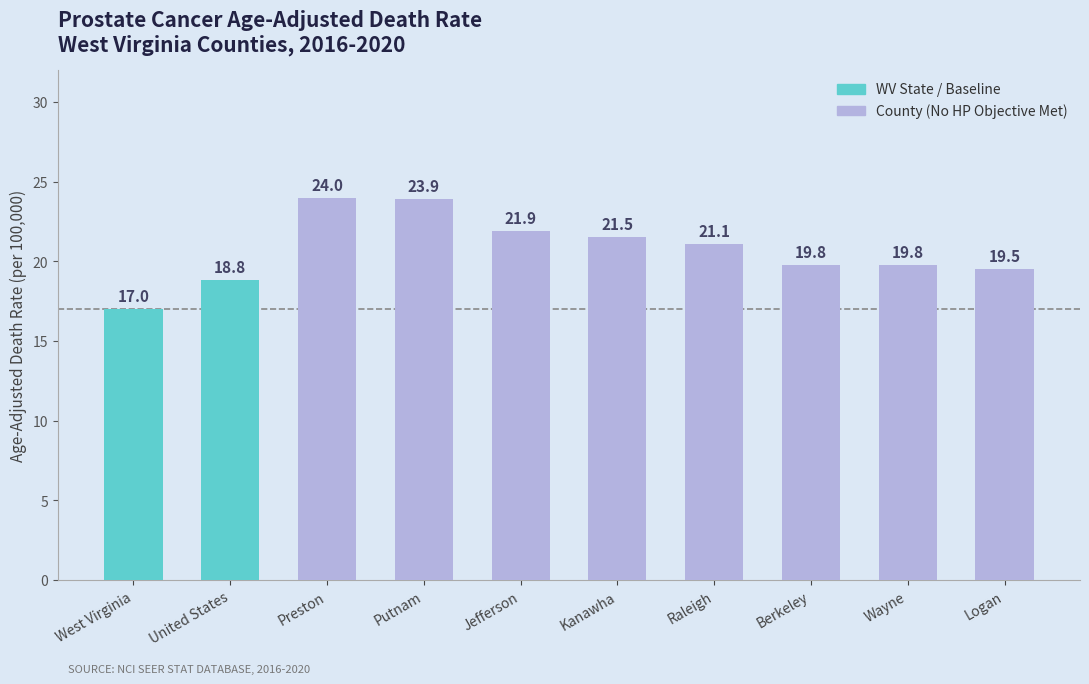

What is the label of the 1st bar from the left?

West Virginia